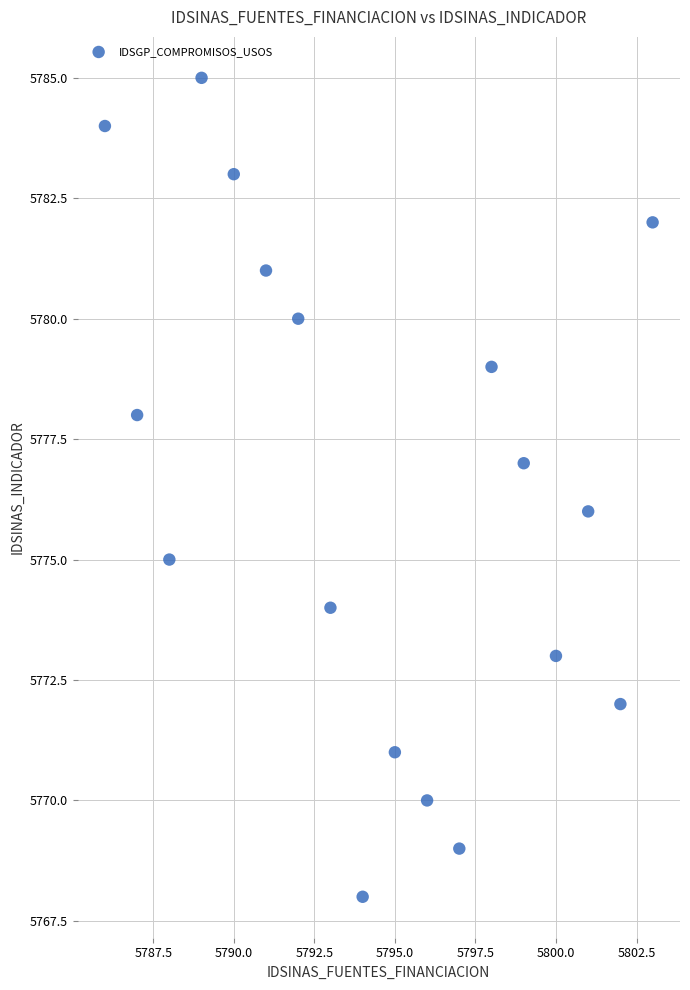

What is the range of Y values (max minus min)?

17